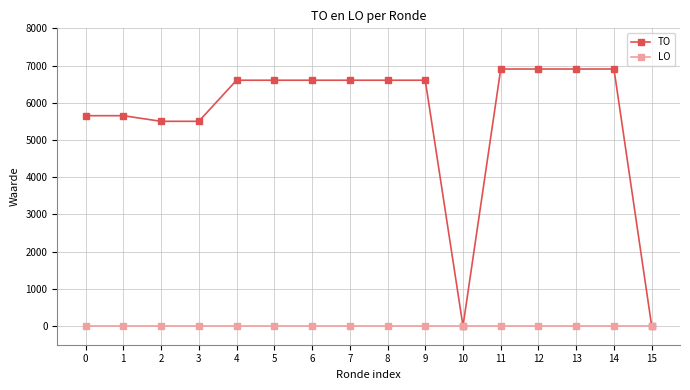

List the series in order of their peak value, lowest first.

LO, TO